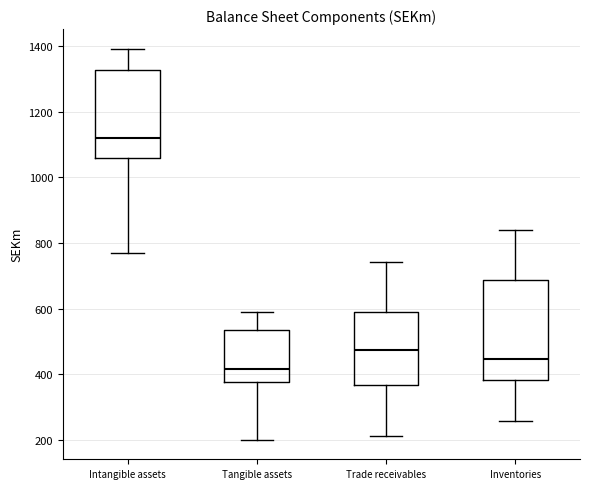

Which box has the lowest median line?

Tangible assets